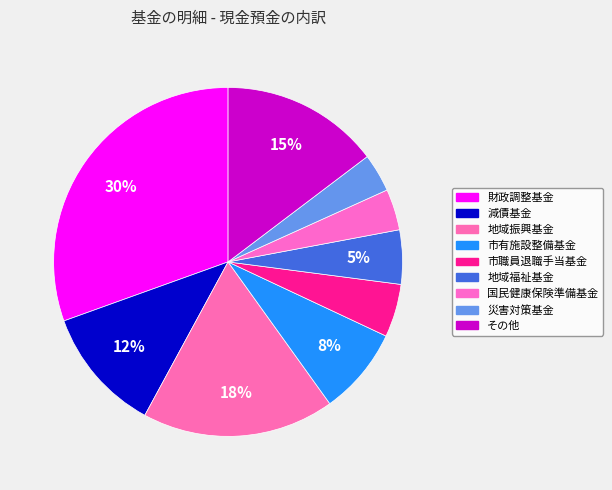

Which has a higher value, 財政調整基金 or 地域福祉基金?

財政調整基金